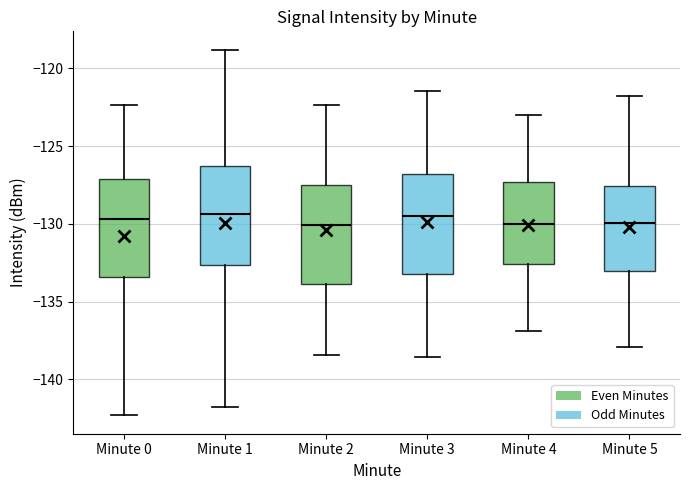

Reading left to right, transcribe this box plot: for each box, give where its median line is, the range the box spans, and where its two whiskers end, as read against the y-axis. The values are not printed on the chart, so give them approximately, as read against the axis.

Minute 0: median -129.5, box -133.5 to -127.0, whiskers -142.5 to -122.5
Minute 1: median -129.5, box -132.5 to -126.5, whiskers -142.0 to -119.0
Minute 2: median -130.0, box -134.0 to -127.5, whiskers -138.5 to -122.5
Minute 3: median -129.5, box -133.0 to -127.0, whiskers -138.5 to -121.5
Minute 4: median -130.0, box -132.5 to -127.5, whiskers -137.0 to -123.0
Minute 5: median -130.0, box -133.0 to -127.5, whiskers -138.0 to -122.0